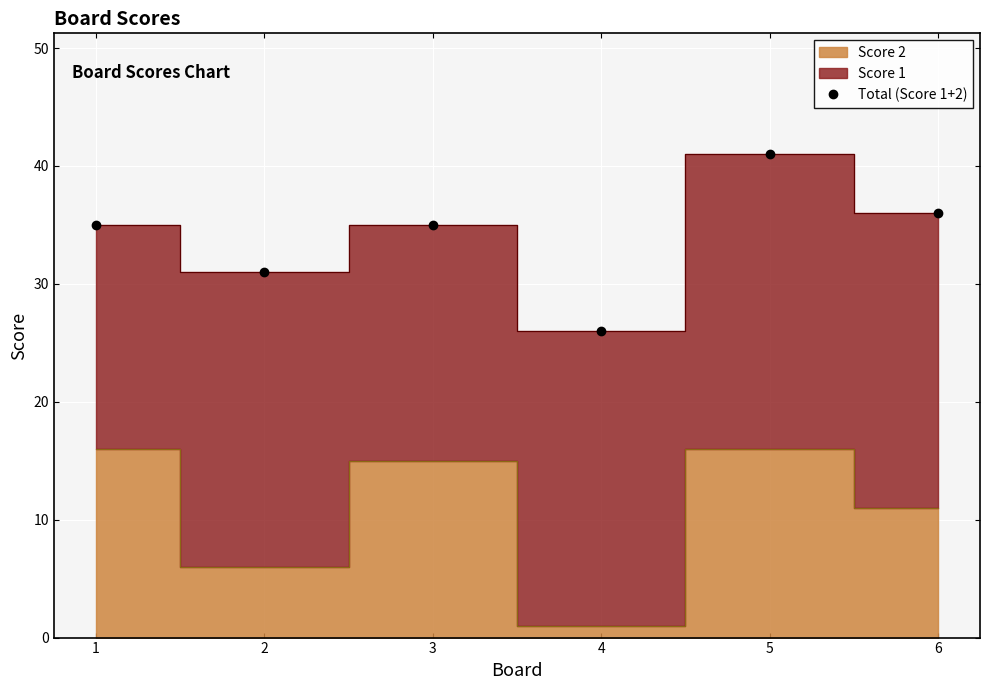

Rank the categories by value from highest to lowest.

5, 6, 1, 3, 2, 4